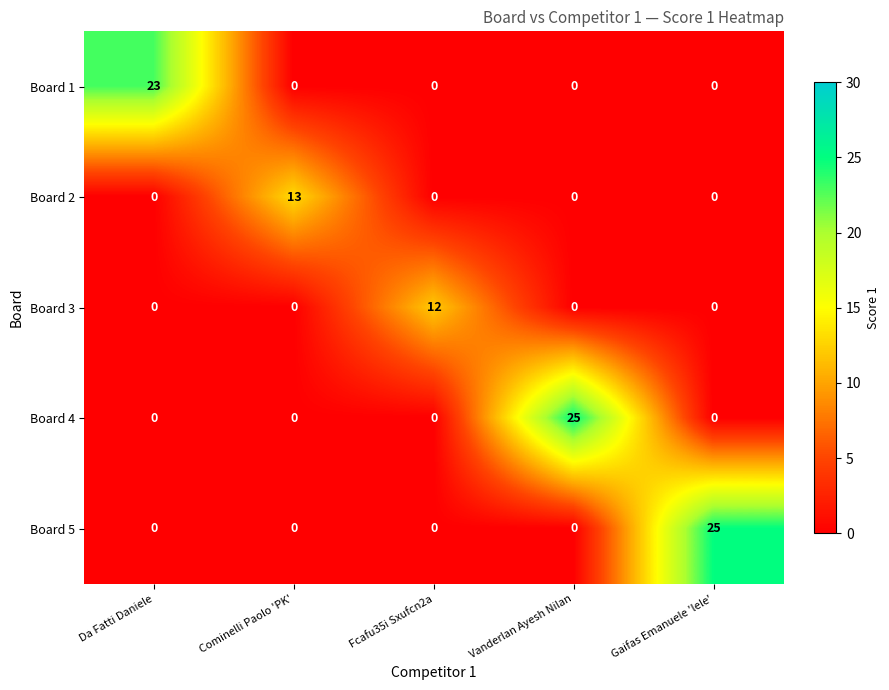

Reading left to right, transcribe all the data shown in this chart.

Board 1: Da Fatti Daniele=23	Cominelli Paolo 'PK'=0	Fcafu35i Sxufcn2a=0	Vanderlan Ayesh Nilan=0	Gaifas Emanuele 'lele'=0
Board 2: Da Fatti Daniele=0	Cominelli Paolo 'PK'=13	Fcafu35i Sxufcn2a=0	Vanderlan Ayesh Nilan=0	Gaifas Emanuele 'lele'=0
Board 3: Da Fatti Daniele=0	Cominelli Paolo 'PK'=0	Fcafu35i Sxufcn2a=12	Vanderlan Ayesh Nilan=0	Gaifas Emanuele 'lele'=0
Board 4: Da Fatti Daniele=0	Cominelli Paolo 'PK'=0	Fcafu35i Sxufcn2a=0	Vanderlan Ayesh Nilan=25	Gaifas Emanuele 'lele'=0
Board 5: Da Fatti Daniele=0	Cominelli Paolo 'PK'=0	Fcafu35i Sxufcn2a=0	Vanderlan Ayesh Nilan=0	Gaifas Emanuele 'lele'=25